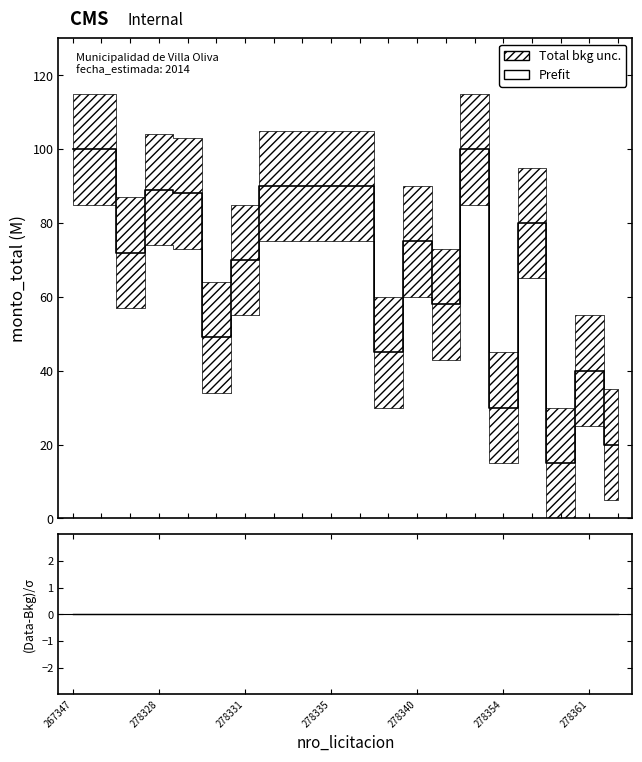

How many lines are shown in the chart?

2